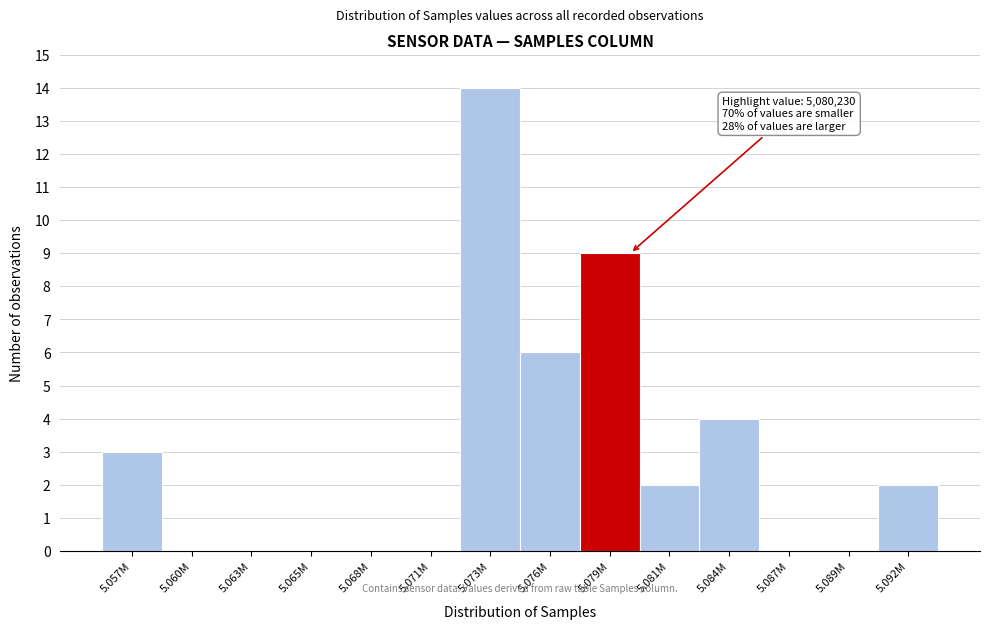

Reading left to right, what are all the values shown in this chart?

5.057M=3	5.060M=0	5.063M=0	5.065M=0	5.068M=0	5.071M=0	5.073M=14	5.076M=6	5.079M=9	5.081M=2	5.084M=4	5.087M=0	5.089M=0	5.092M=2